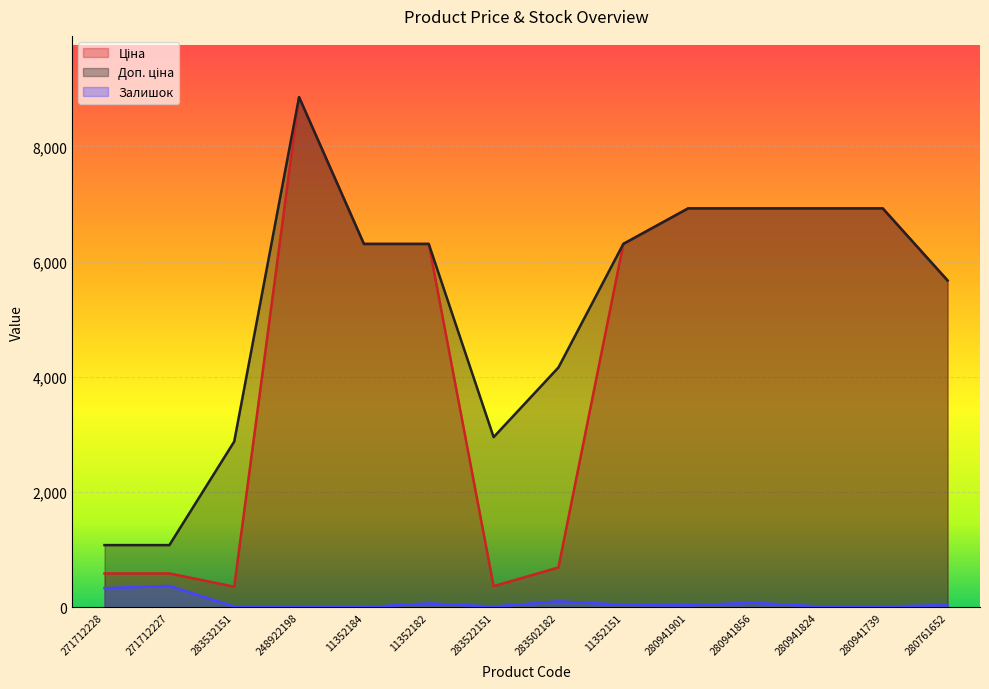

True or false: Доп. ціна and Ціна intersect in this chart.

False